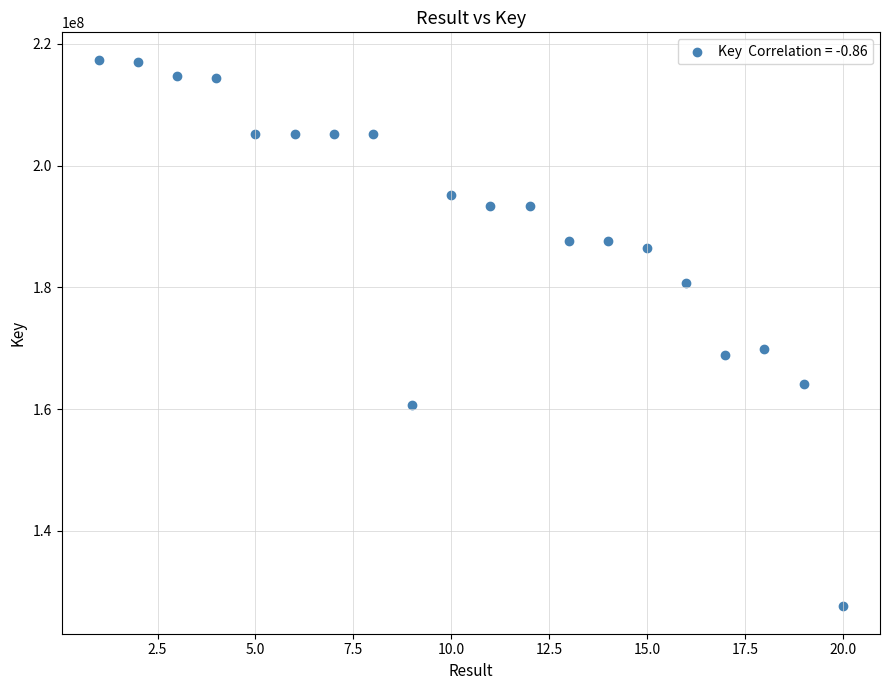

What is the range of Y values (max minus min)?

89803448